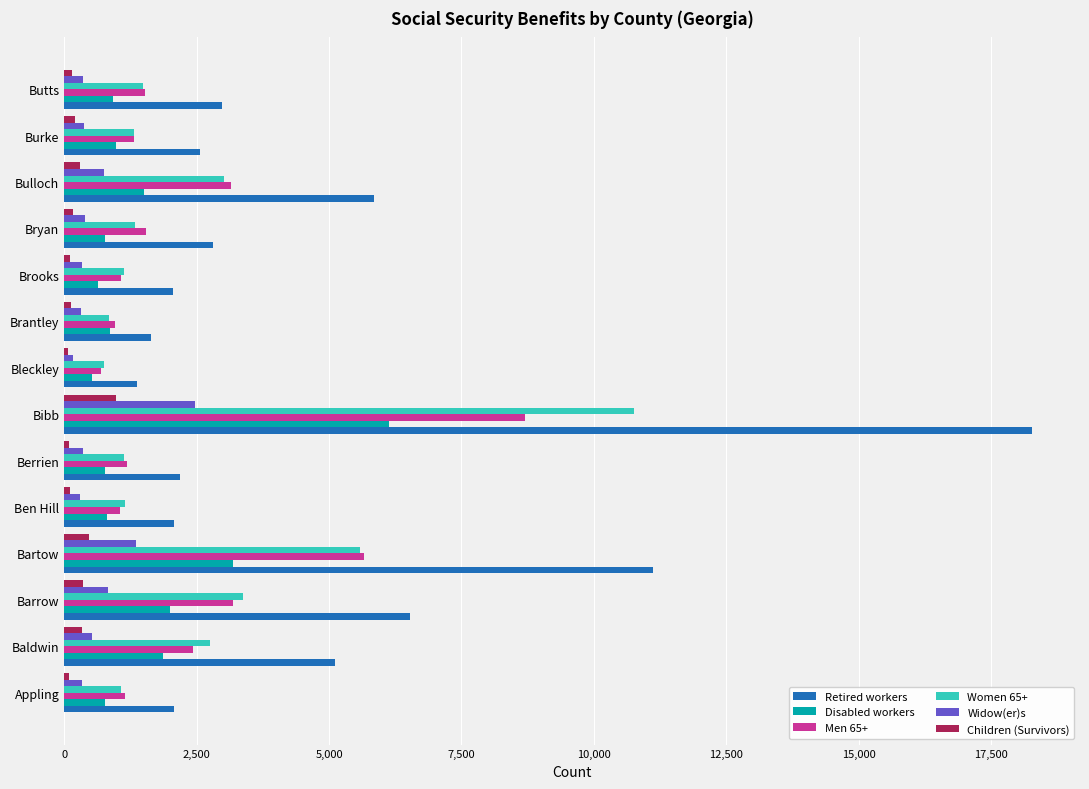

The value of Widow(er)s at Barrow is 824. True or false?

True